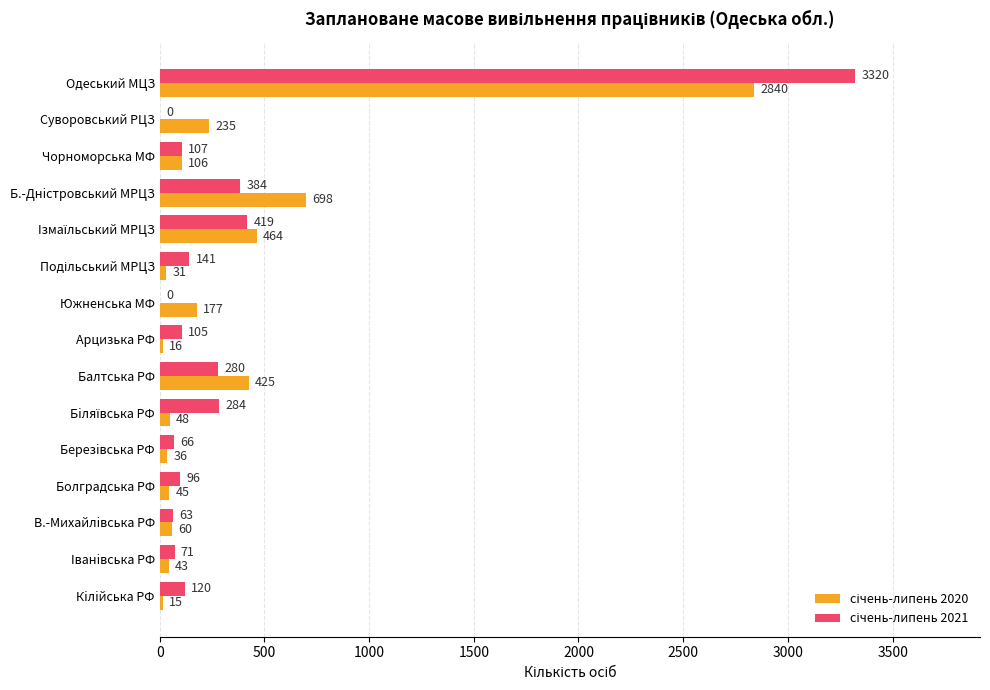

What is the total value across all series at Чорноморська МФ?

213